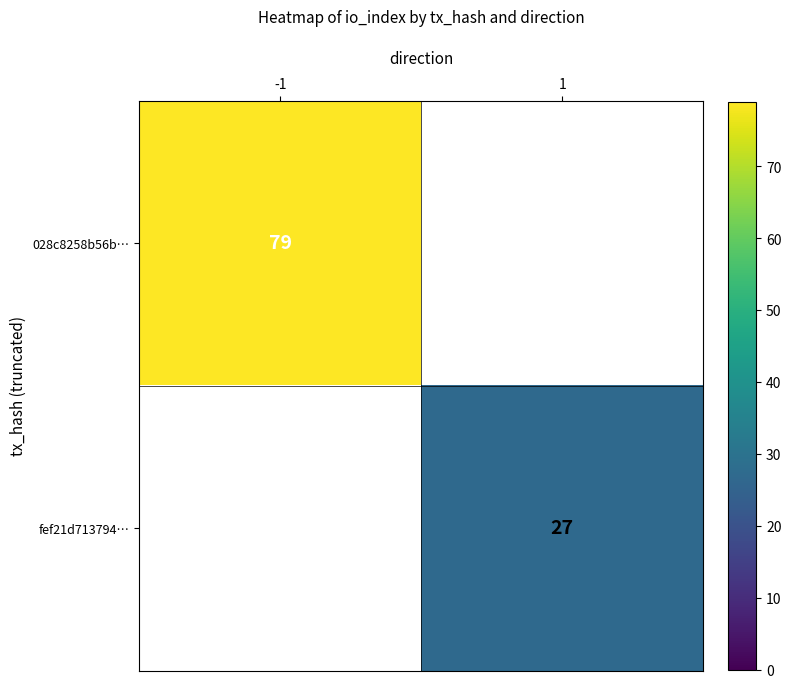

The fef21d713794… series shows 27 at 1. True or false?

True